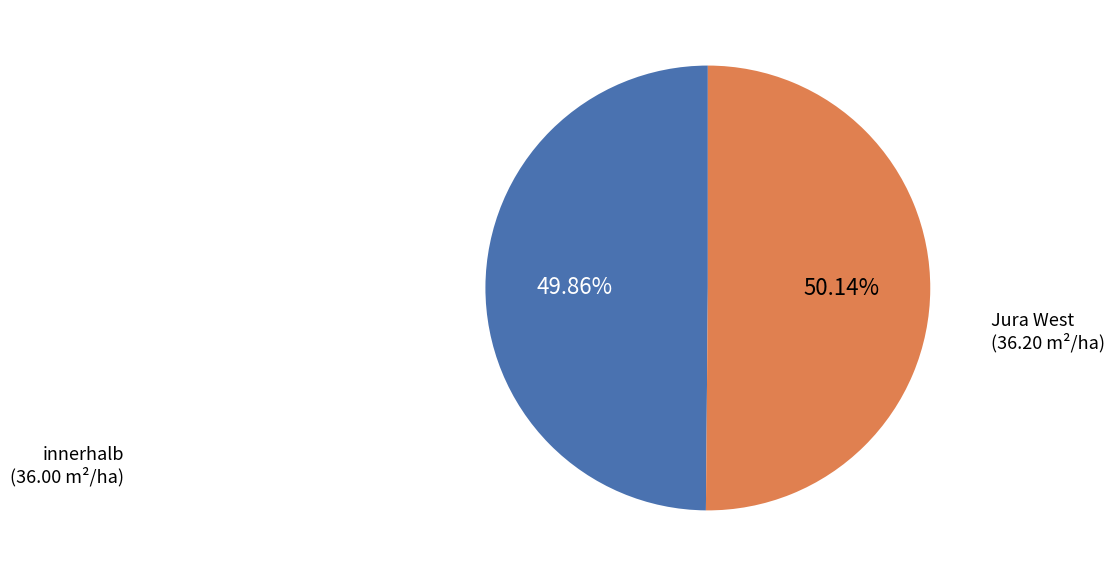

Is there any slice that represents more than half of the pie?

Yes